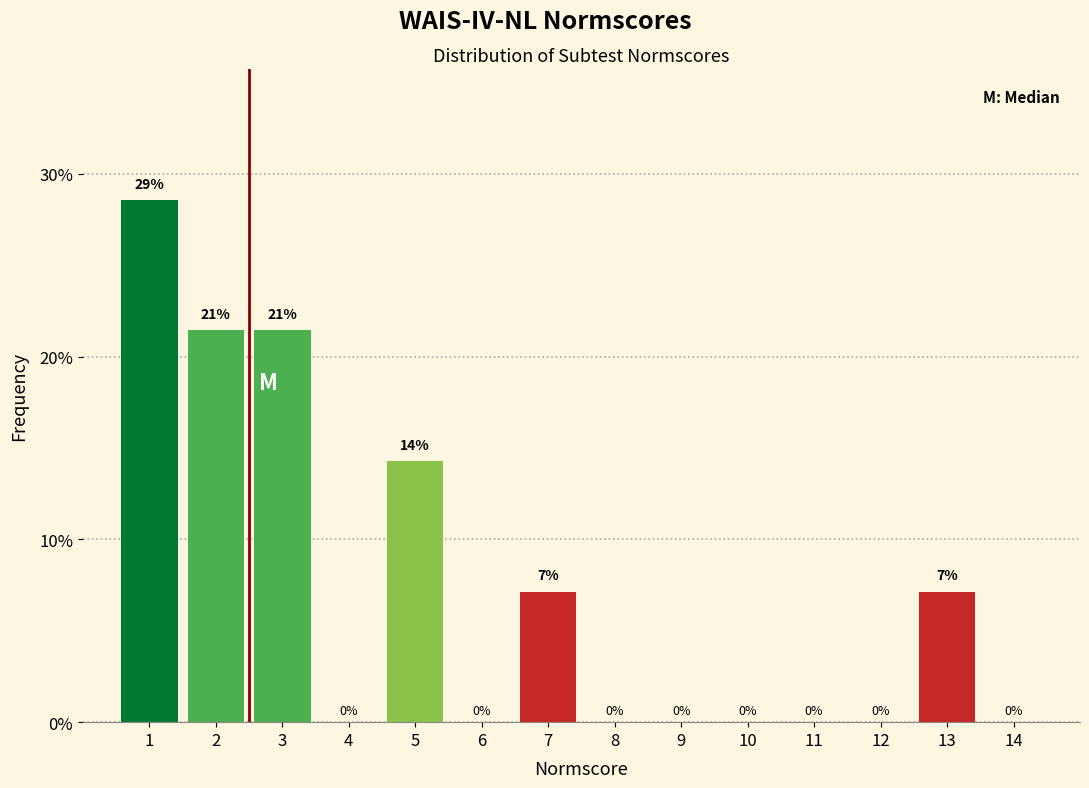

At which label is the value closest to 14?

5